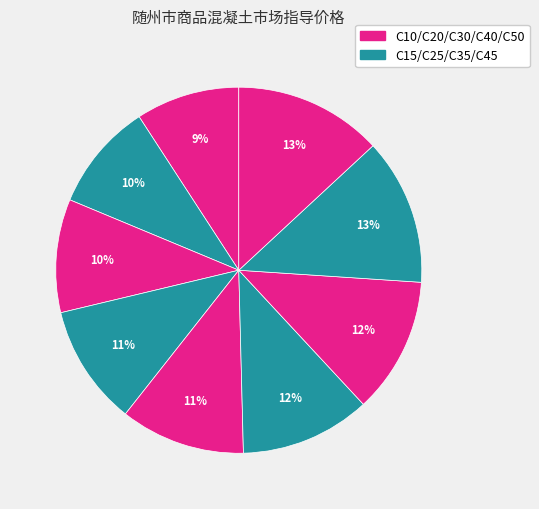

Which category has the smallest portion of the pie?

C10